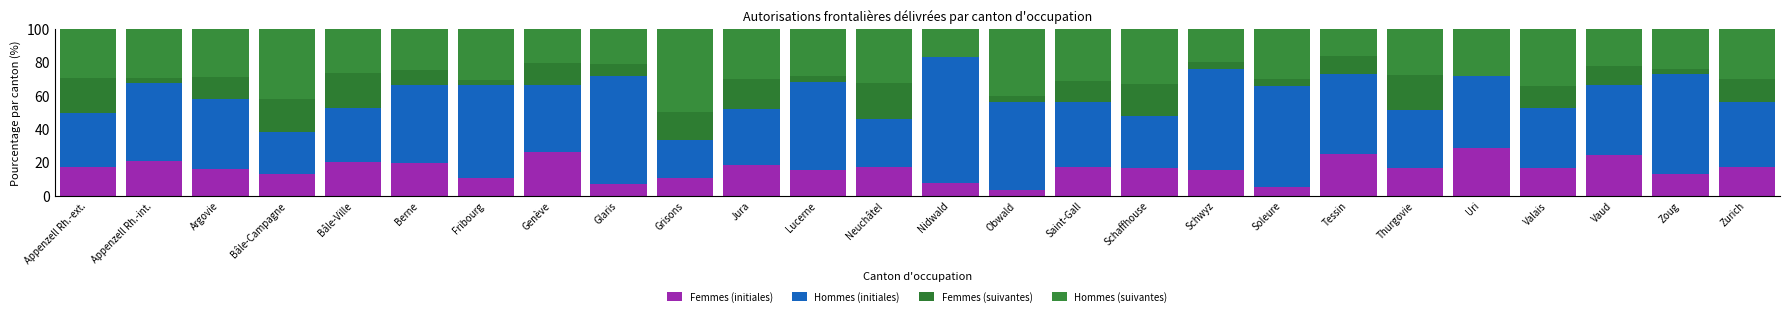

What is the sum of the Hommes (initiales) values at Genève and Tessin?

88.5